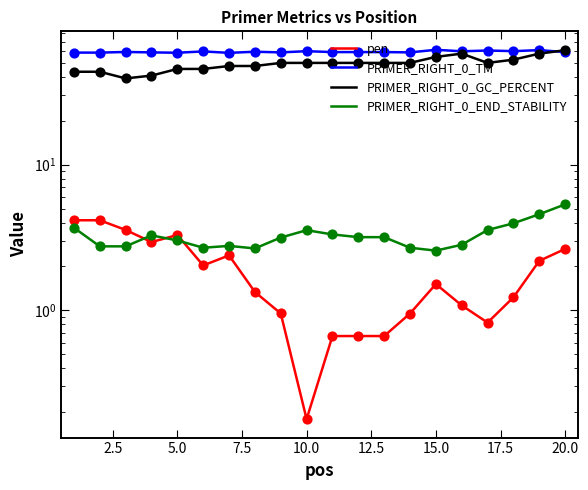

Which series has the largest total across all categories?

PRIMER_RIGHT_0_TM